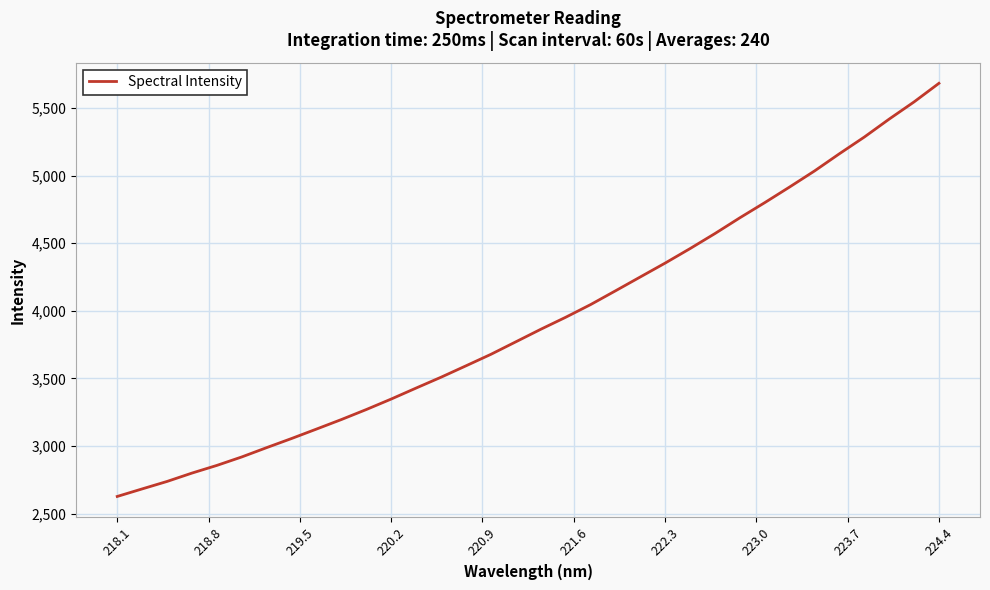

What is the difference between the maximum and minimum values?

3056.6